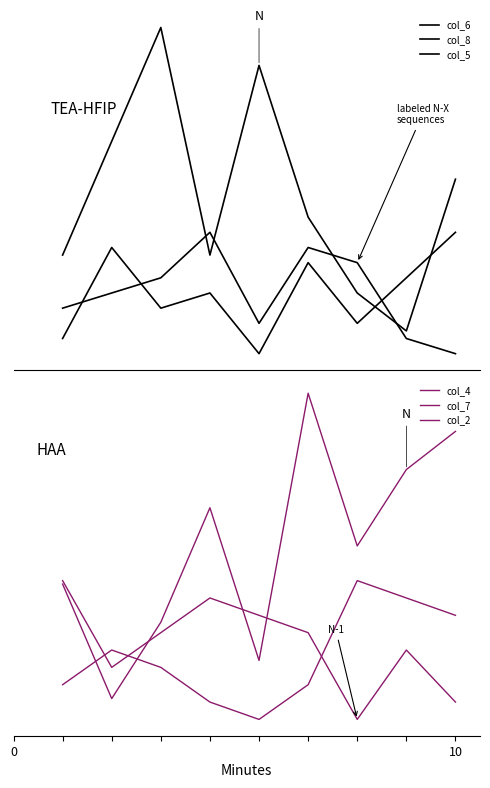

What is the approximate value of col_6 at 0?

7.5